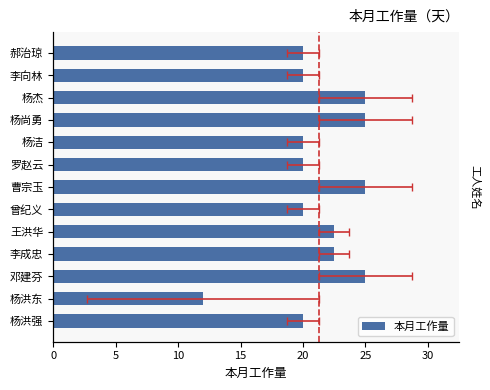

The value at 郝治琼 is 20.0. True or false?

True